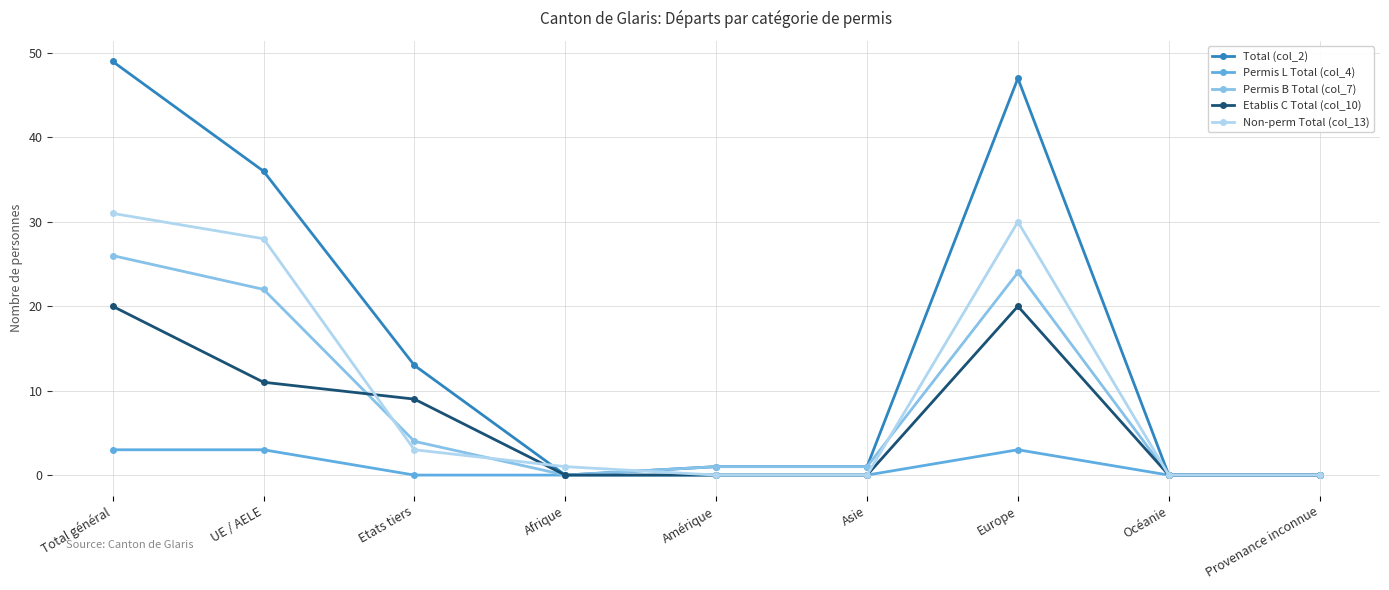

Rank the series by their maximum value, from highest to lowest.

Total (col_2), Non-perm Total (col_13), Permis B Total (col_7), Etablis C Total (col_10), Permis L Total (col_4)